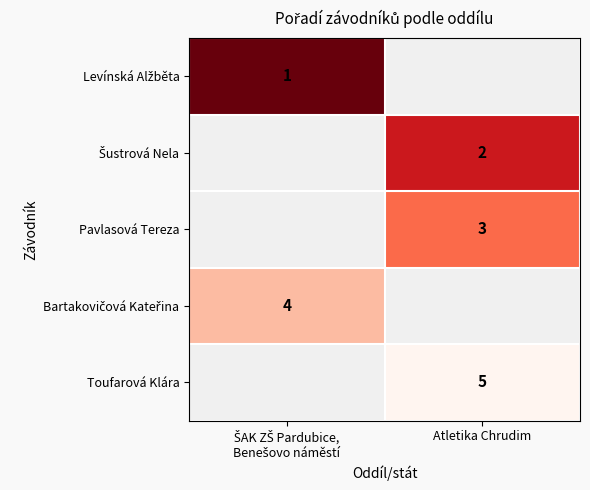

Which has a higher value, Atletika Chrudim or ŠAK ZŠ Pardubice,
Benešovo náměstí?

ŠAK ZŠ Pardubice,
Benešovo náměstí